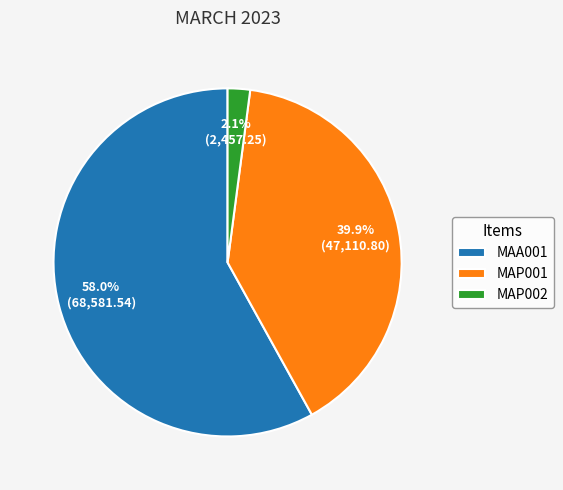

Does MAA001 account for over 50% of the chart?

Yes